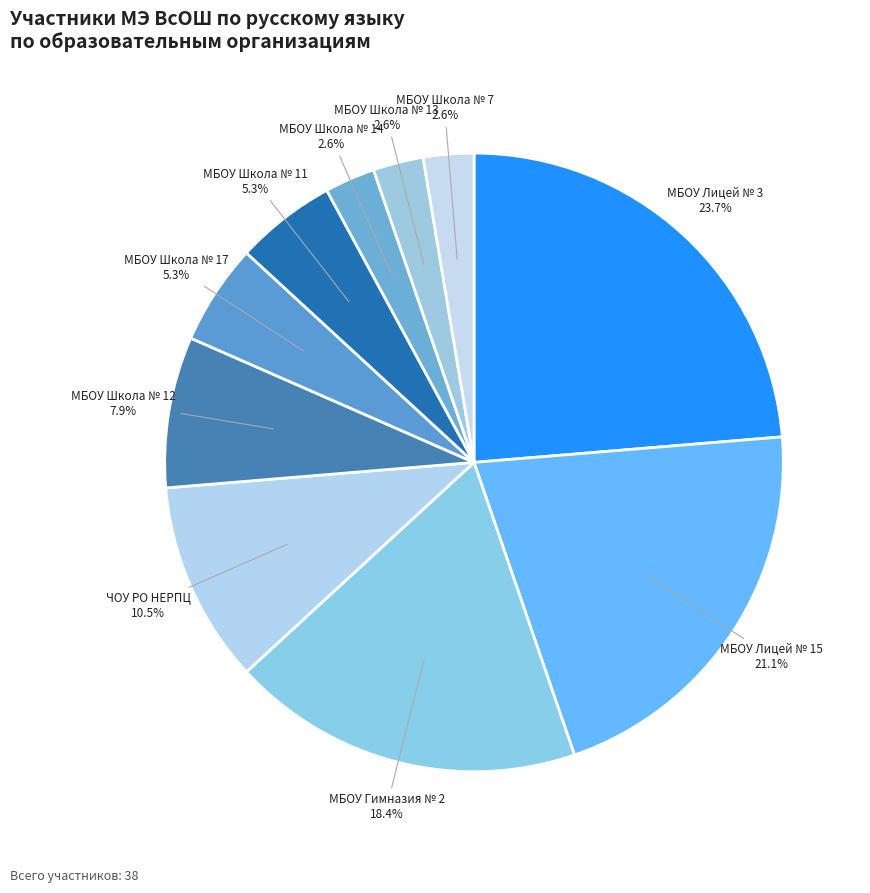

Does any single category account for the majority?

No